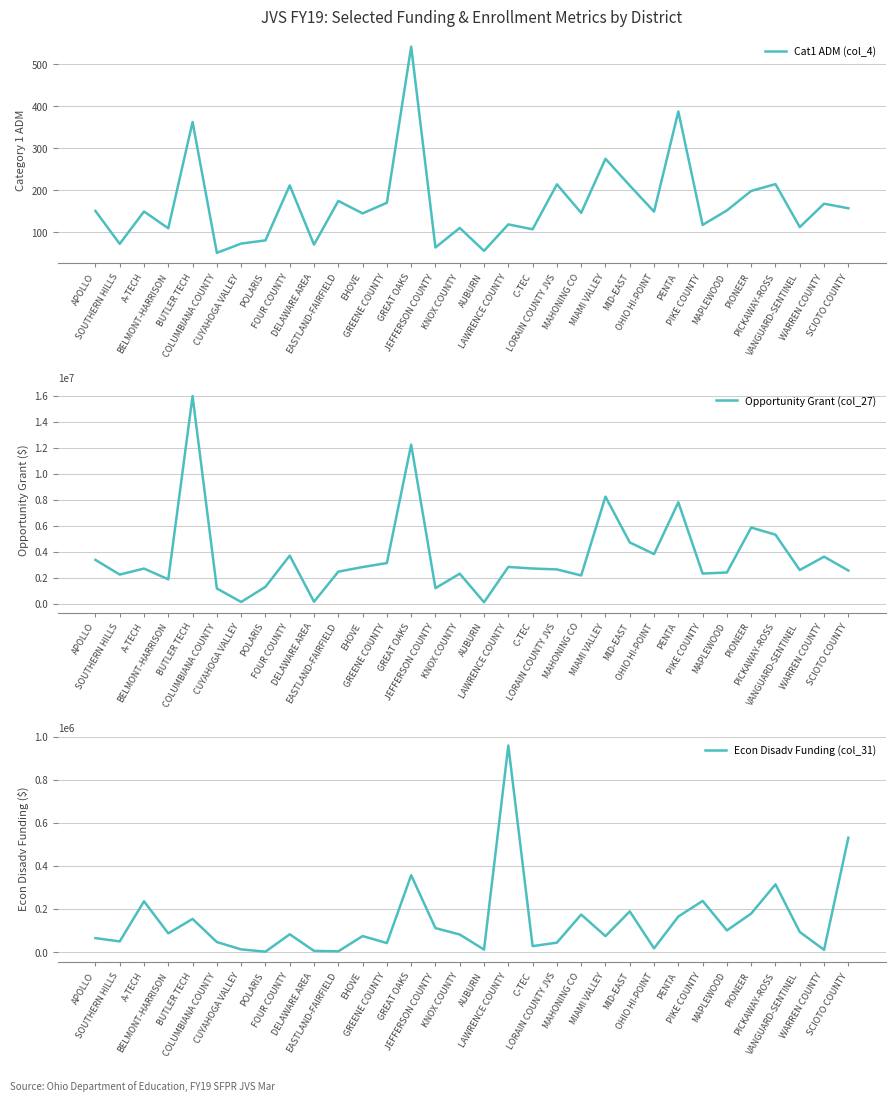

Reading left to right, list all the values displayed in this chart.

Cat1 ADM (col_4): 150.4	71.9	149.1	109.0	362.5	50.5	72.5	80.2	211.4	70.1	174.2	144.6	169.9	542.1	63.2	109.9	55.2	118.3	106.7	213.8	145.8	274.8	211.0	148.8	387.4	117.0	151.6	198.1	214.3	111.9	167.6	156.8
Opportunity Grant (col_27): 3359649.3	2226830.7	2691728.0	1861725.9	15962194.8	1156908.2	119439.8	1284139.9	3686627.8	136467.4	2452437.0	2806115.8	3115393.3	12228686.2	1183361.8	2298470.5	97614.3	2815676.1	2693256.0	2625372.4	2159838.6	8223705.2	4701137.9	3803977.6	7792309.1	2307504.6	2386924.7	5845525.5	5297361.5	2577192.9	3604790.1	2539840.3
Econ Disadv Funding (col_31): 64371.8	49043.3	235433.8	86467.2	153483.5	46033.5	12071.3	1366.7	82128.0	5159.6	3038.4	73881.8	41337.6	356449.1	110884.3	81134.3	11111.3	958980.0	27267.4	43342.8	173959.5	73720.5	188483.5	16811.1	164601.1	237166.3	100174.7	178624.5	314289.8	92874.1	9942.0	530720.1